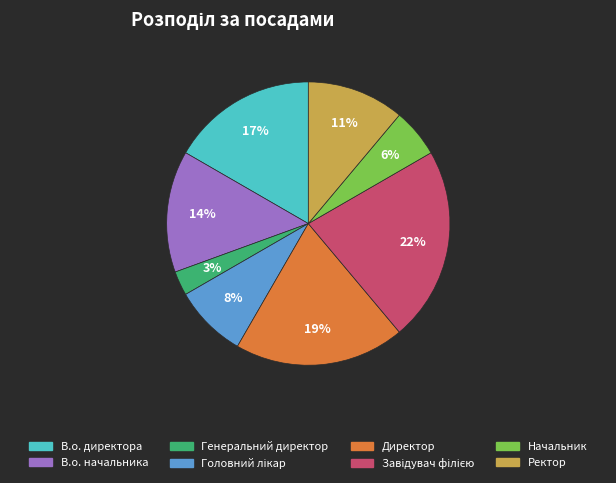

How many slices are in this pie chart?

8